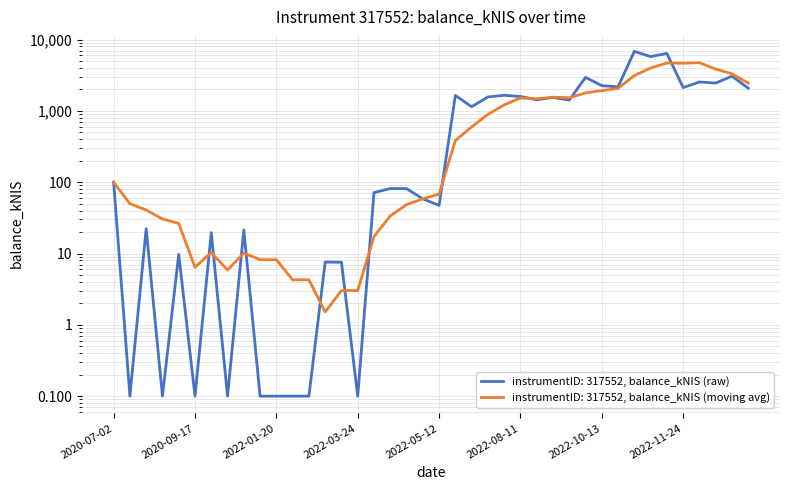

The chart shows a value of 31.6 at 2020-10-22. True or false?

False